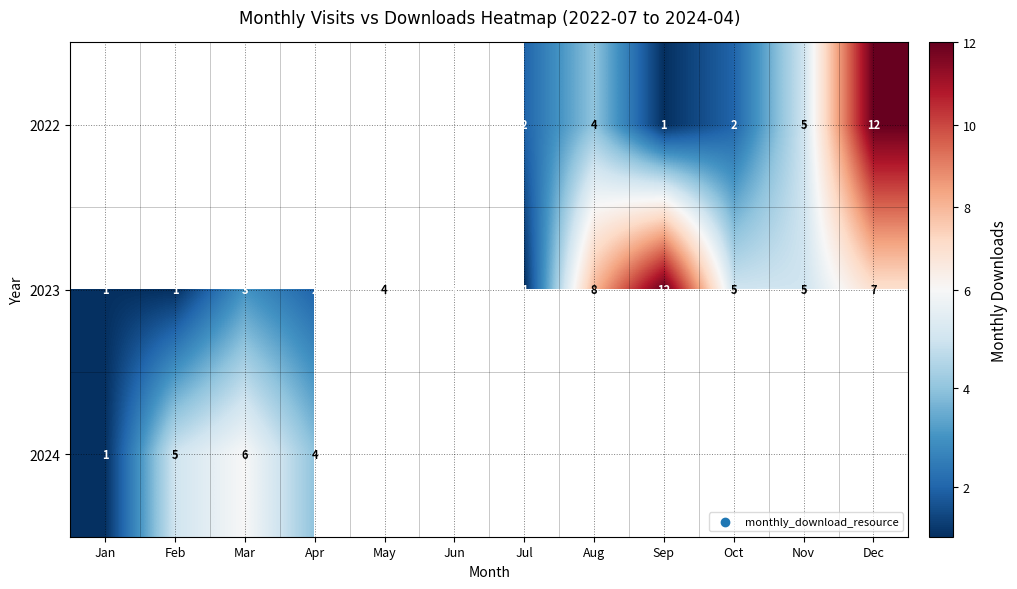

What is the difference between the highest and lowest values at Oct?

3.0